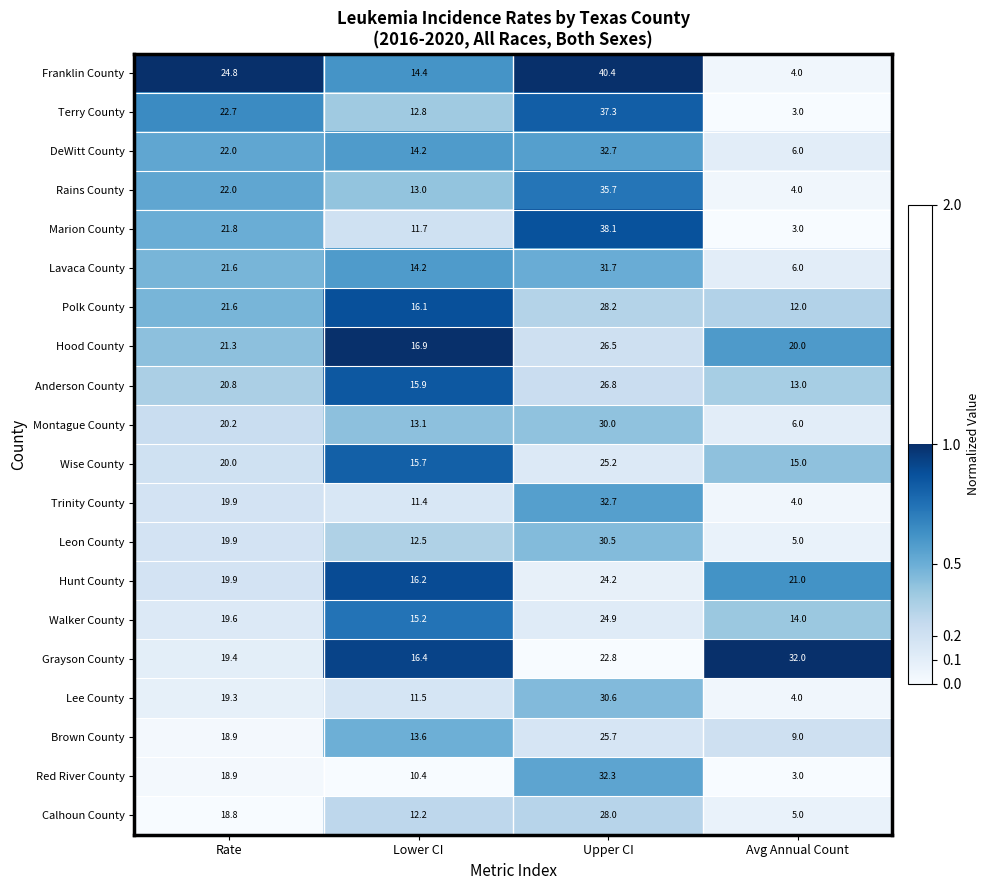

Is it true that Wise County equals 25.2 at Upper CI?

True